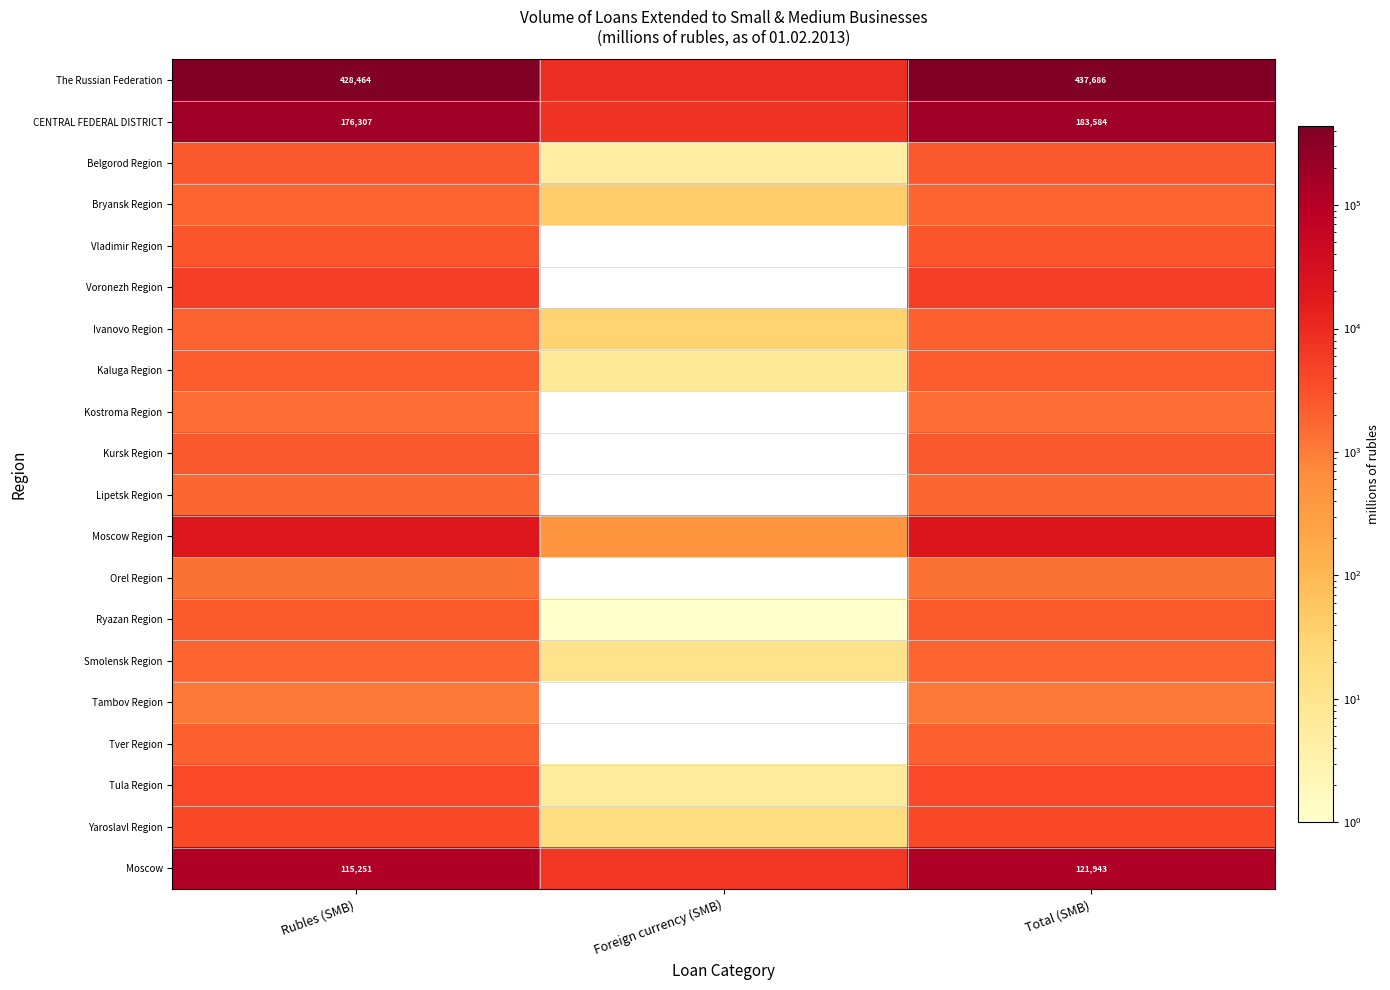

How many values in the Yaroslavl Region series are below 4077?

1